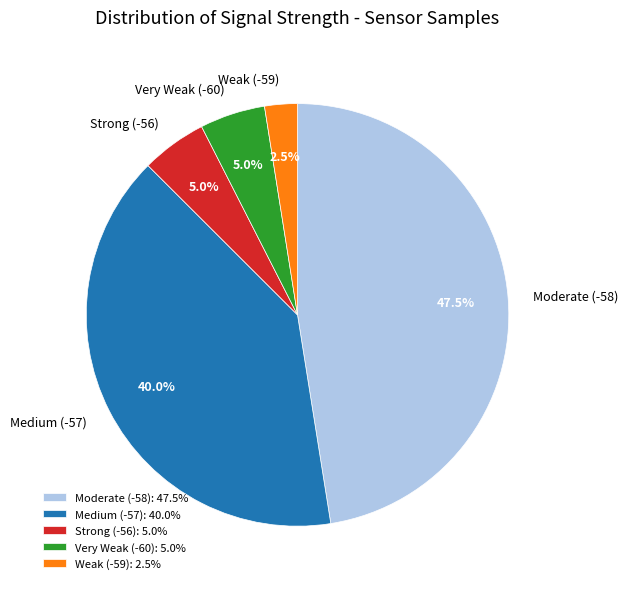

Which has a higher value, Strong (-56) or Medium (-57)?

Medium (-57)